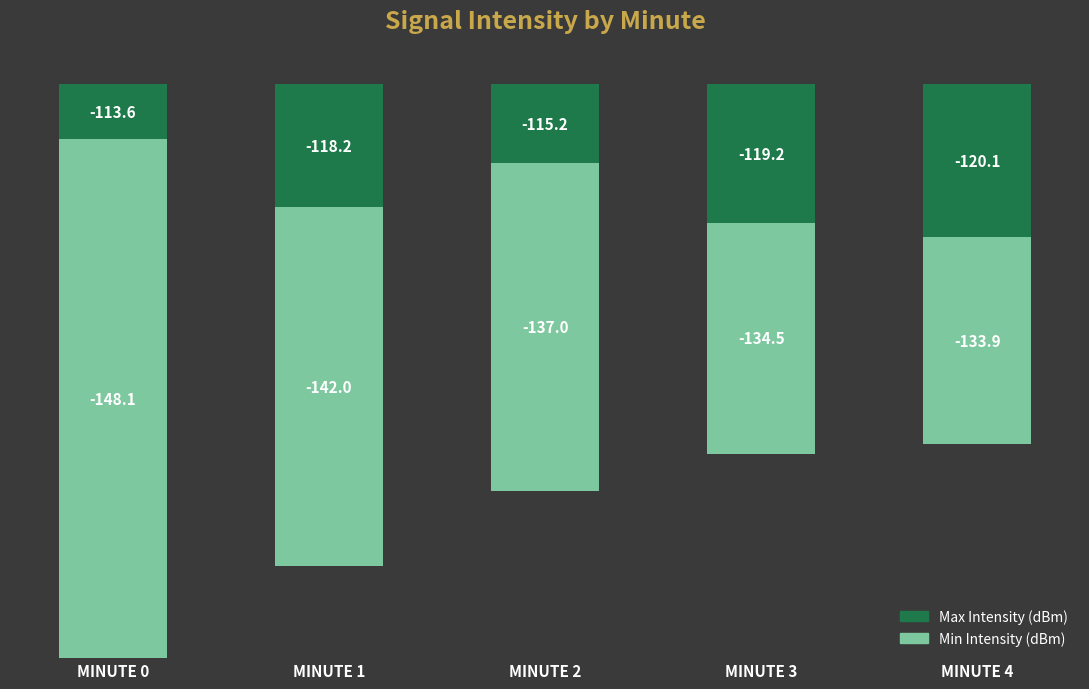

Which category has the lowest value across all series?

MINUTE 0